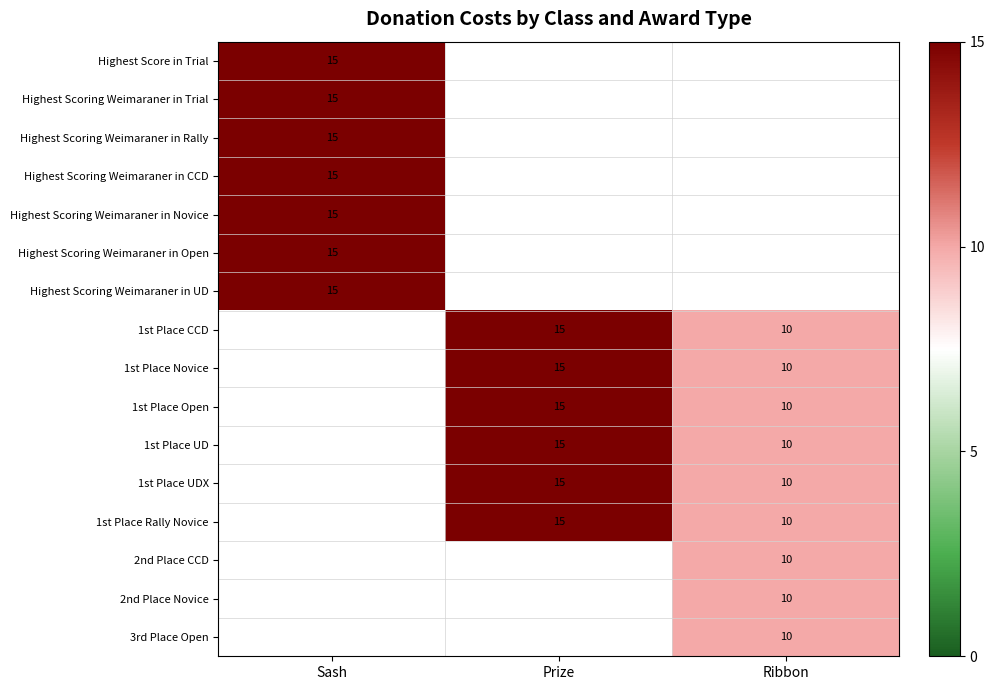

Count the number of data series in this chart.

16